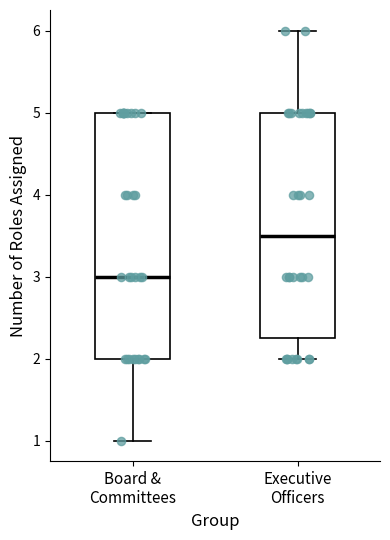

Which box is the tallest, from its lower edge to its upper edge?

Board & Committees